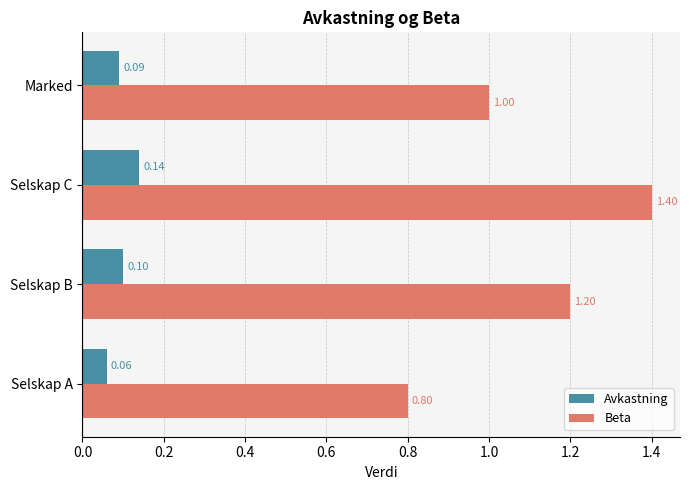

At which label does Avkastning reach its peak?

Selskap C